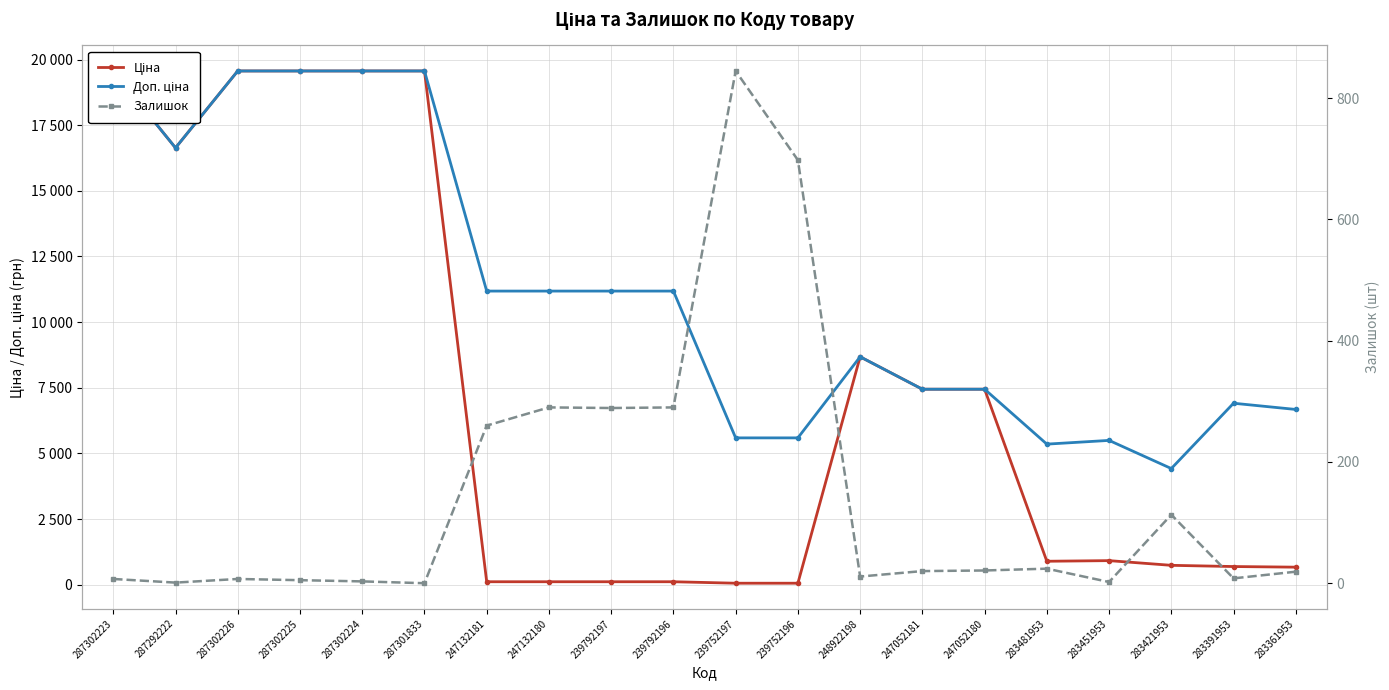

What is the highest value of the Доп. ціна series?

19564.9